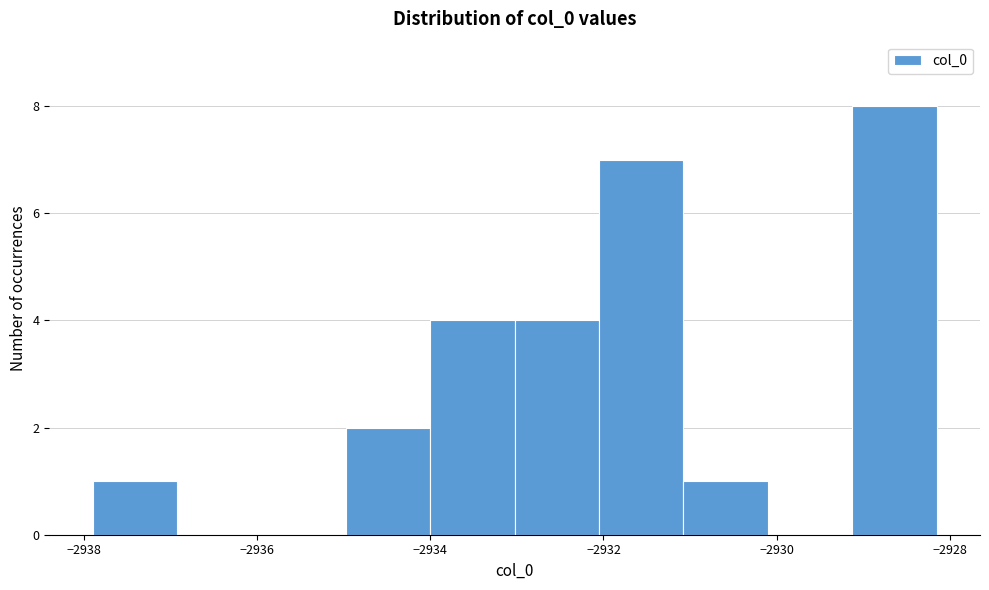

Reading left to right, transcribe this chart: for each bar, give the range it covers on the x-axis and its height. Neither the bar edges nor the heights are printed on the chart, so give them approximately, as read against the axes.

-2938.0 to -2937.0: 1
-2937.0 to -2936.0: 0
-2936.0 to -2935.0: 0
-2935.0 to -2934.0: 2
-2934.0 to -2933.0: 4
-2933.0 to -2932.0: 4
-2932.0 to -2931.0: 7
-2931.0 to -2930.2: 1
-2930.2 to -2929.2: 0
-2929.2 to -2928.2: 8